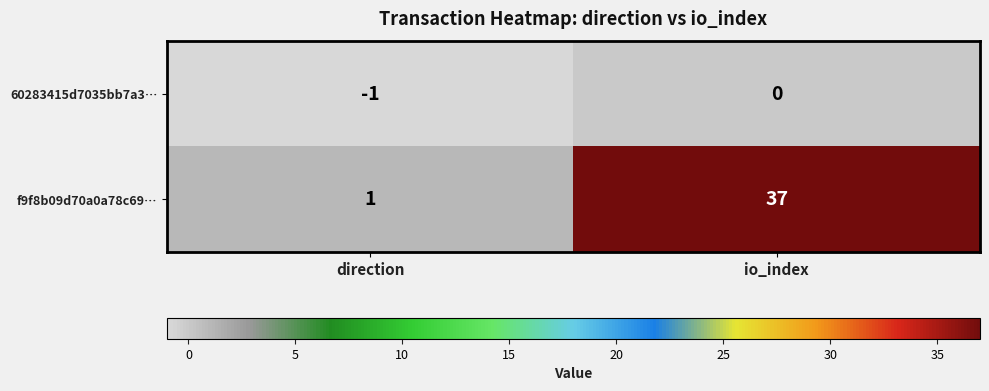

At which label is 60283415d7035bb7a3… closest to 0?

io_index